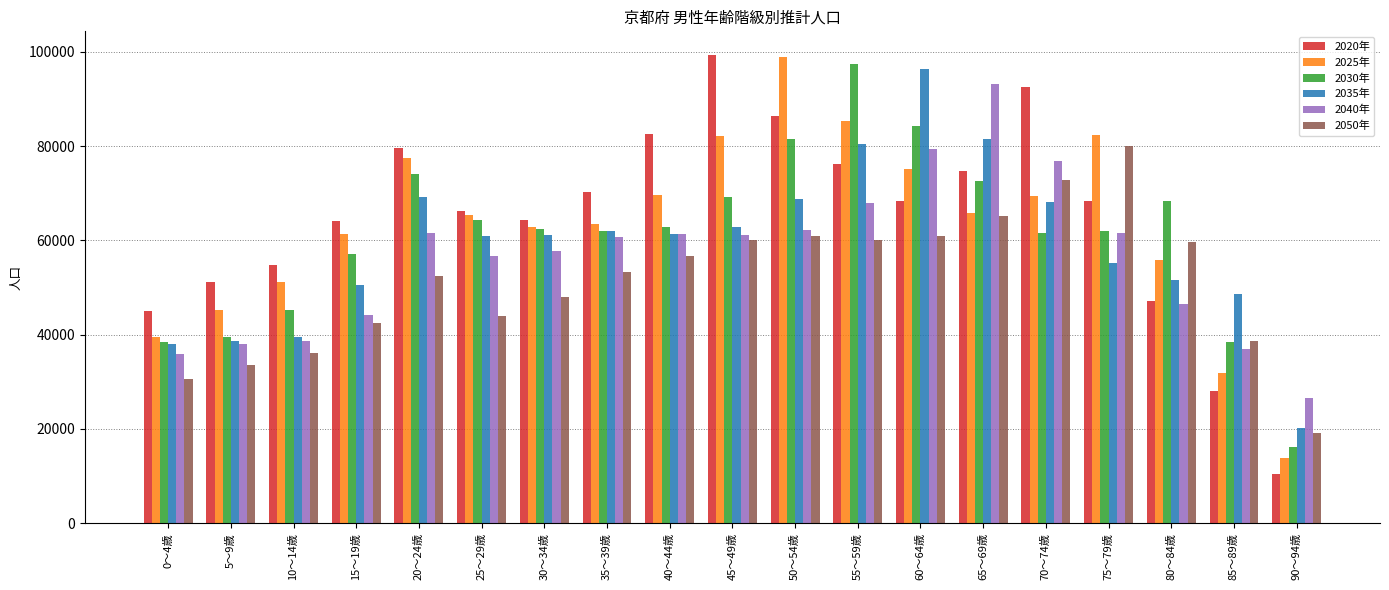

What are all the series names shown in the legend?

2020年, 2025年, 2030年, 2035年, 2040年, 2050年